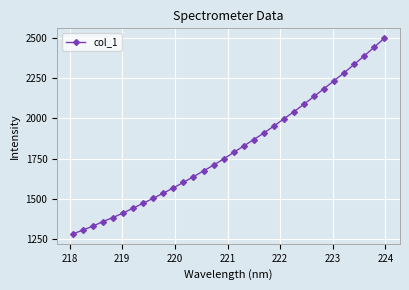

Reading left to right, transcribe all the data shown in this chart.

1281.1	1305.5	1329.9	1358.4	1383.8	1411.6	1442.2	1472.2	1503.7	1534.9	1568.3	1602.1	1638.1	1673.6	1709.8	1747.9	1788.5	1829.0	1868.7	1909.4	1952.7	1997.9	2042.5	2088.8	2137.2	2186.1	2235.7	2284.3	2337.1	2389.5	2444.2	2499.7